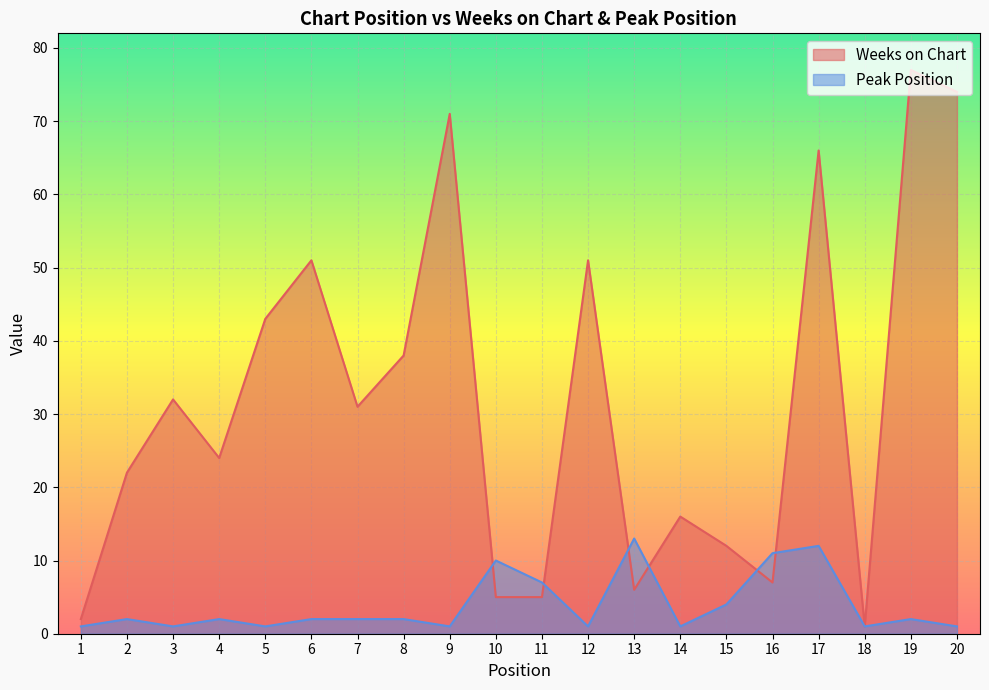

Is it true that Peak Position equals 1 at 18?

True